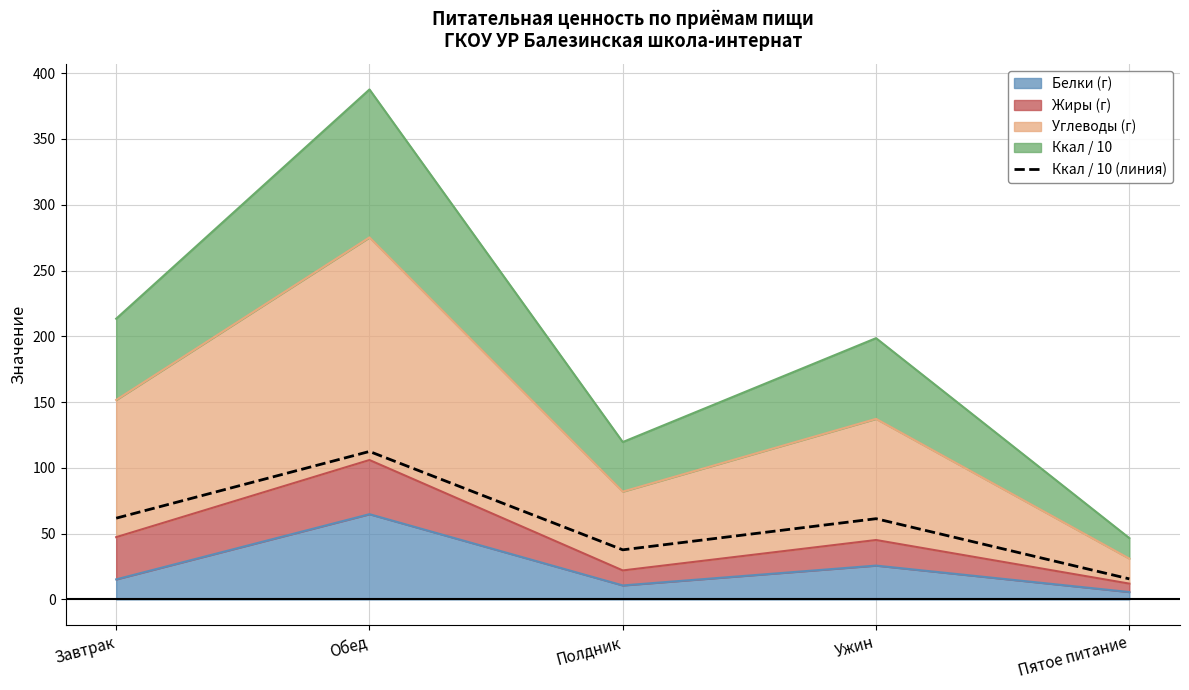

List the labels in order of value, smallest first.

Пятое питание, Полдник, Ужин, Завтрак, Обед